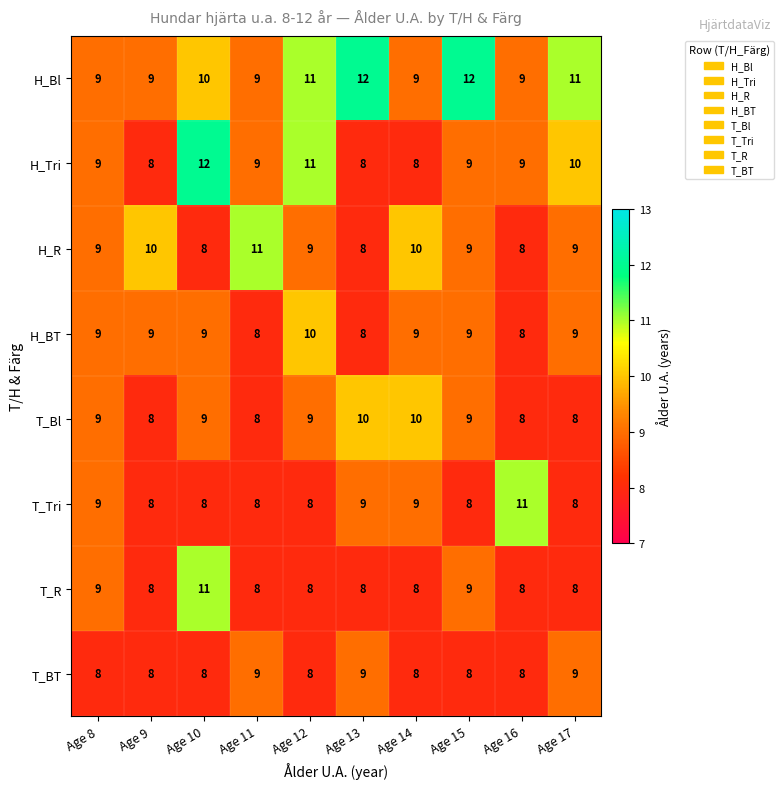

Is it true that H_Tri equals 4 at Age 13?

False